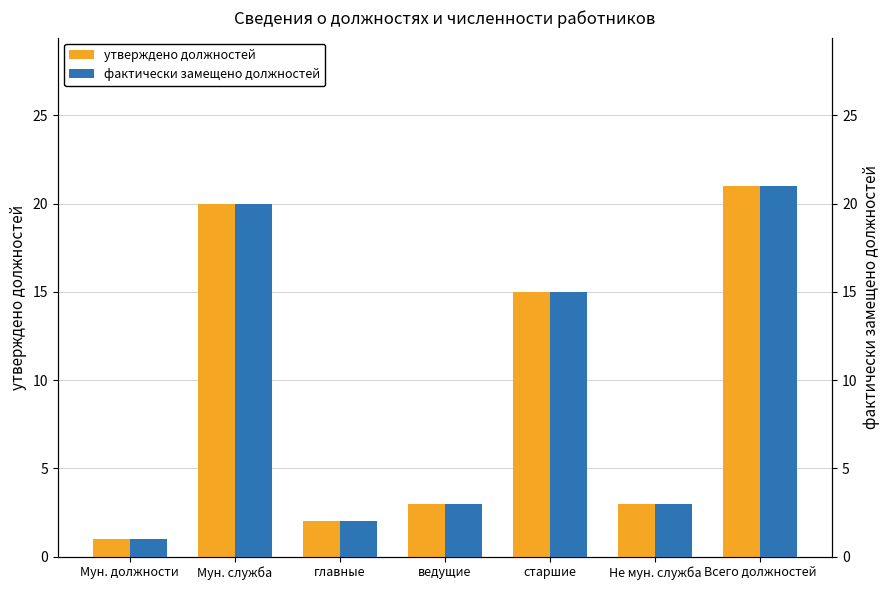

Which series has the largest total across all categories?

утверждено должностей